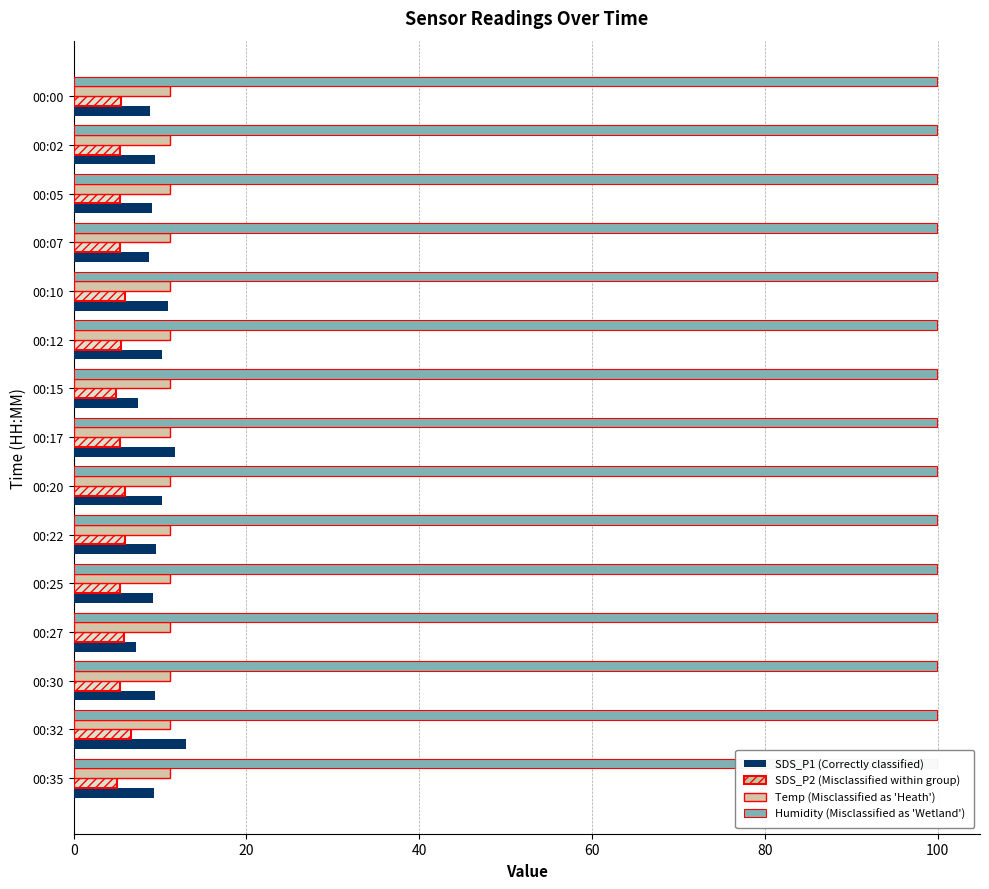

How many Temp values are between 11 and 12?

15